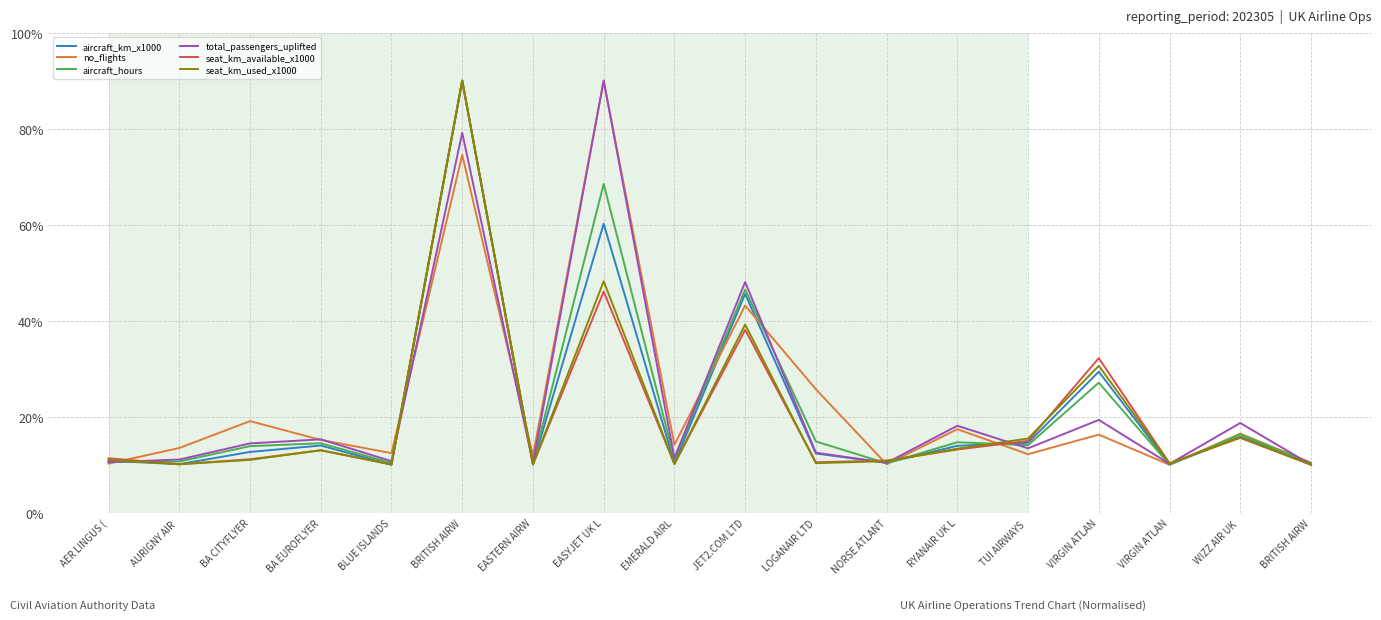

Count the number of categories in the chart.

18